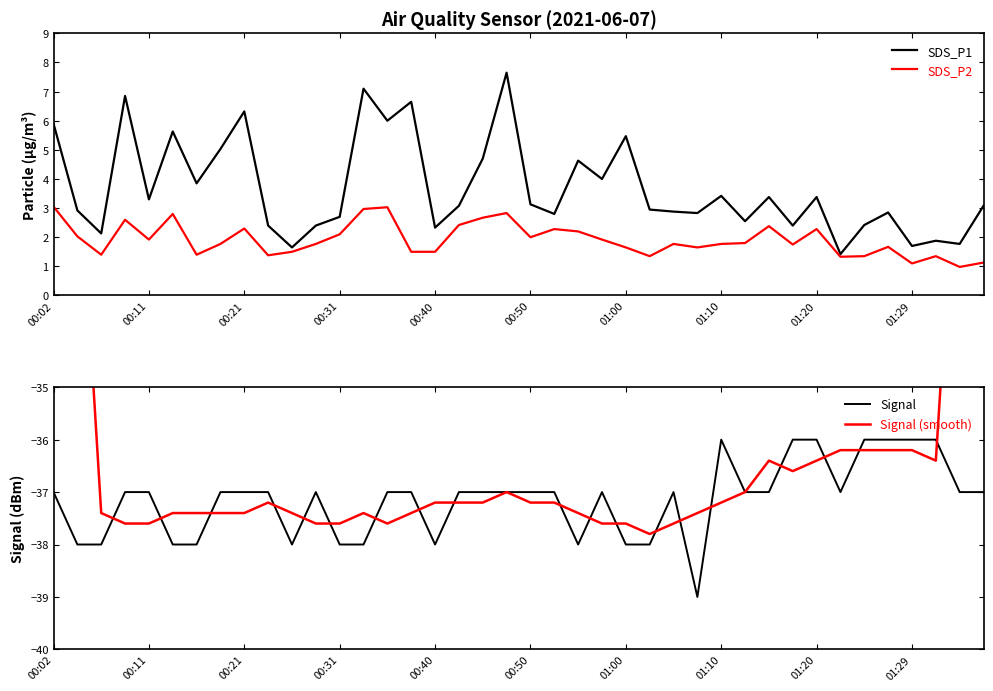

What is the greatest value displayed?

7.7